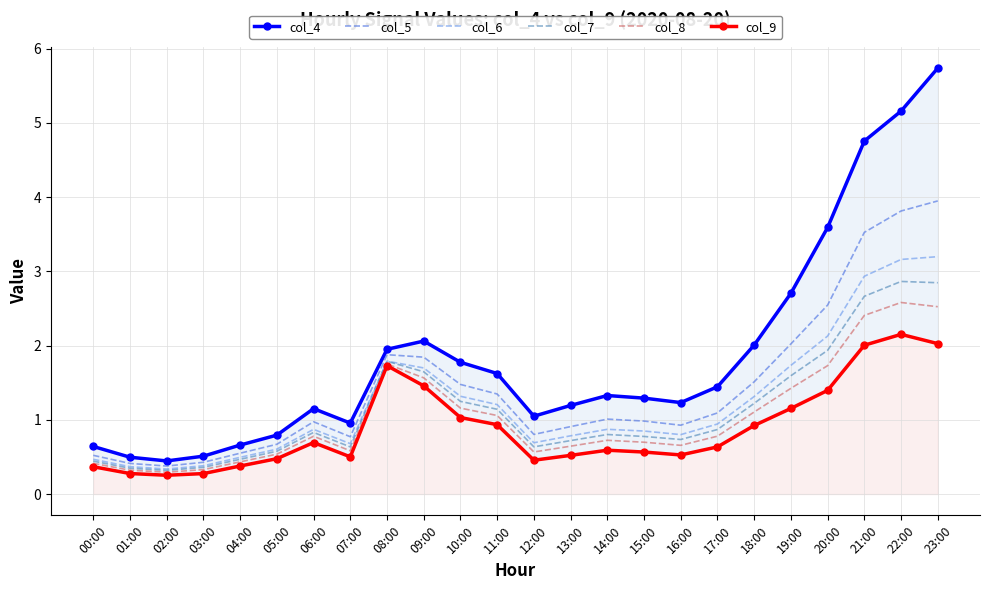

Between 04:00 and 10:00, which series saw the biggest shift?

col_4